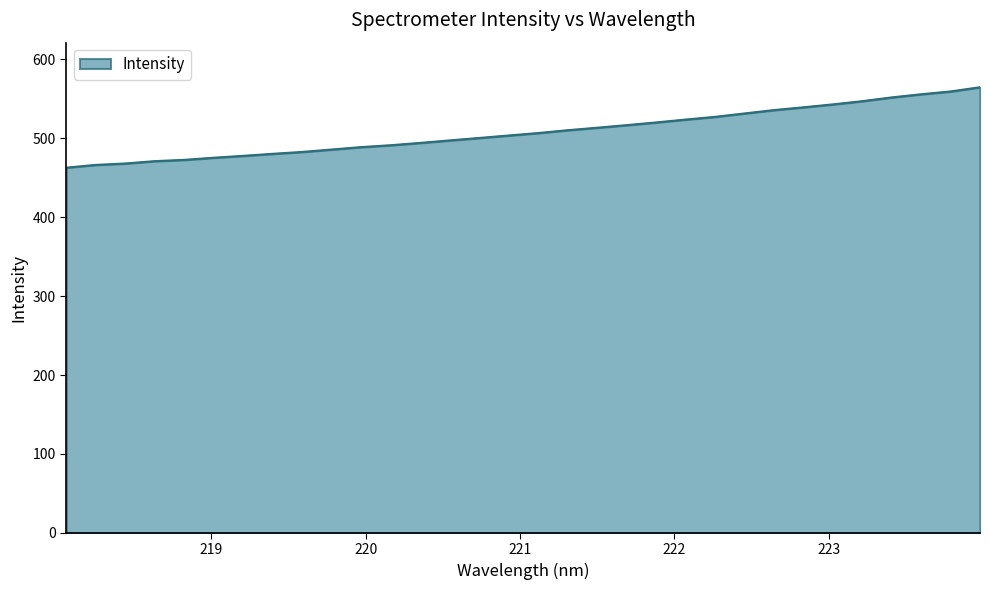

What is the smallest value displayed?

462.8